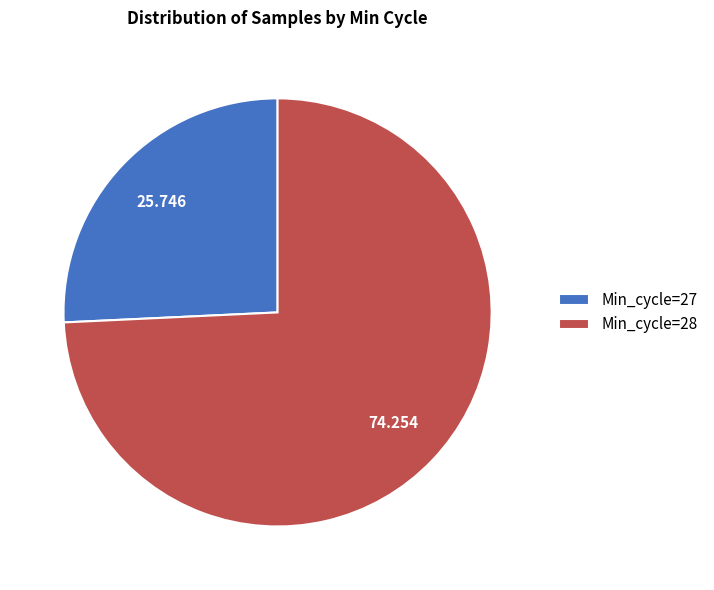

Does Min_cycle=28 account for over 50% of the chart?

Yes